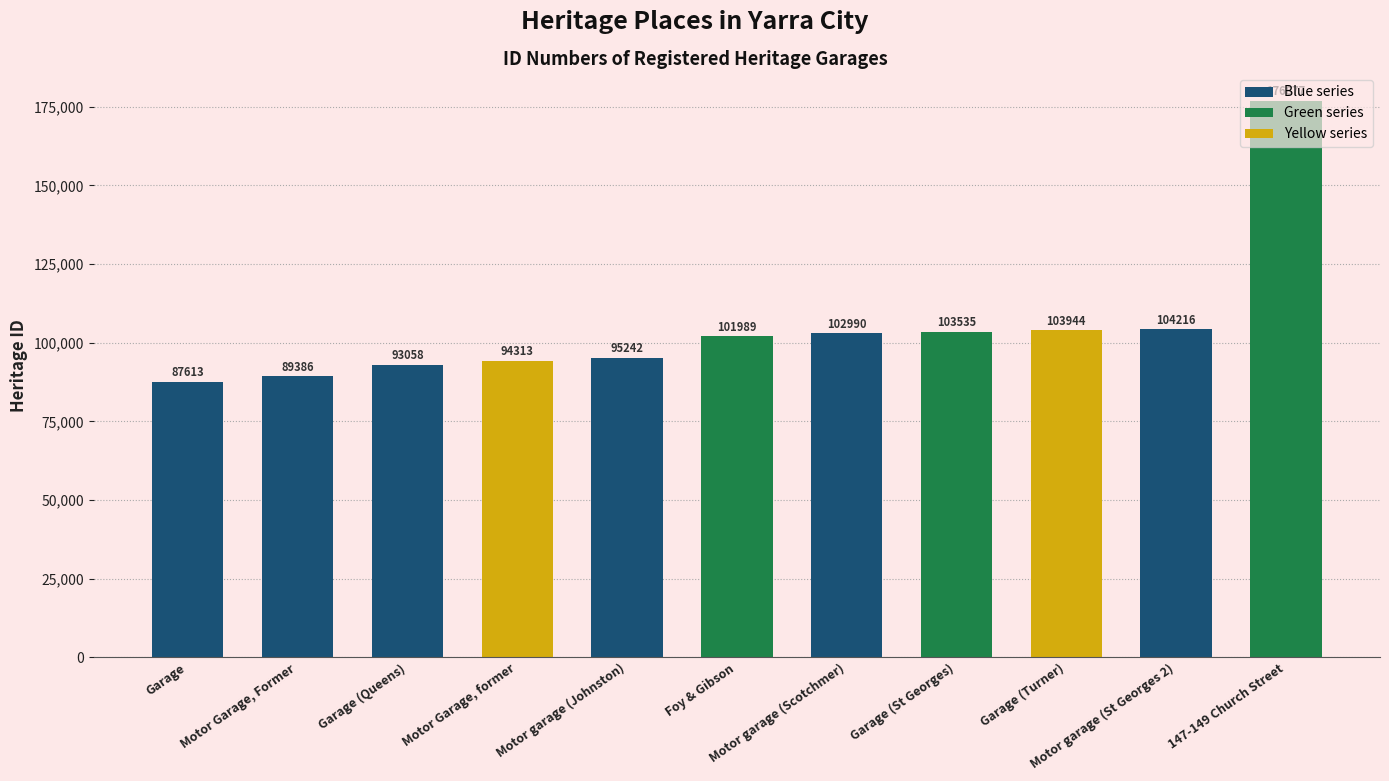

Approximately how many times larger is the value at Motor garage (St Georges 2) compared to Garage?

1.2